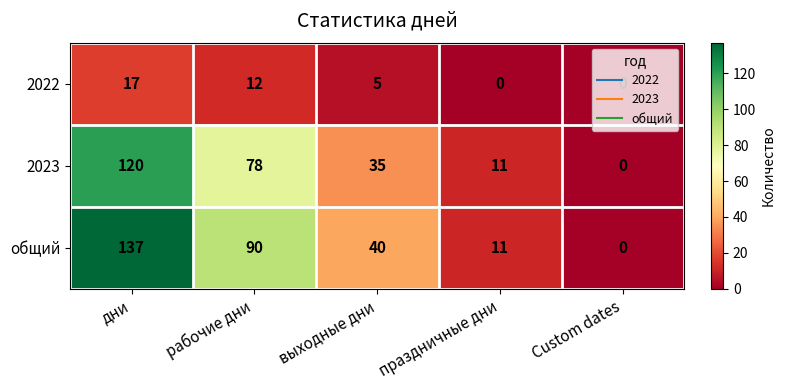

What is the difference between the 2023 values at дни and Custom dates?

120